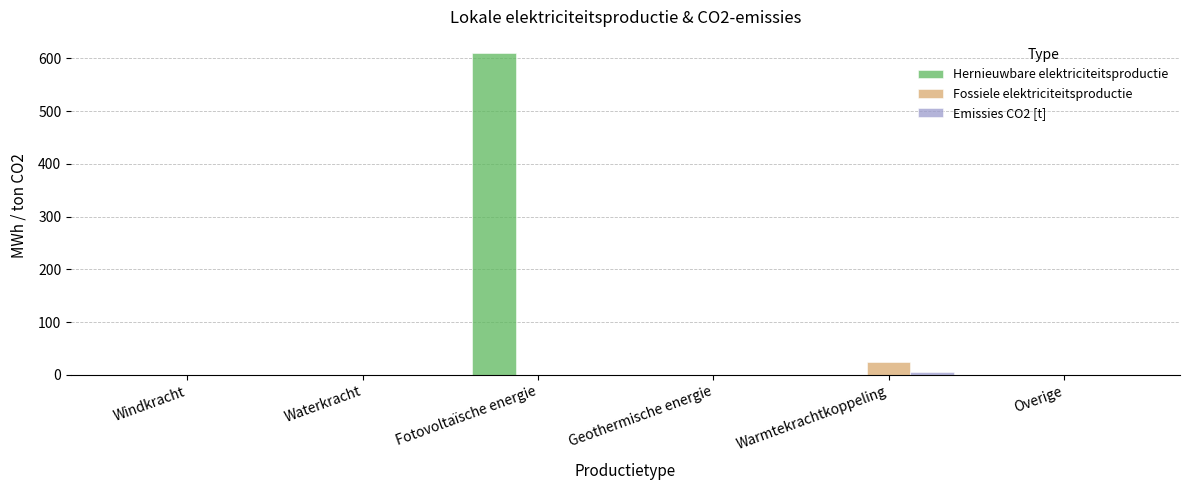

At which category is the sum across all series the highest?

Fotovoltaïsche energie